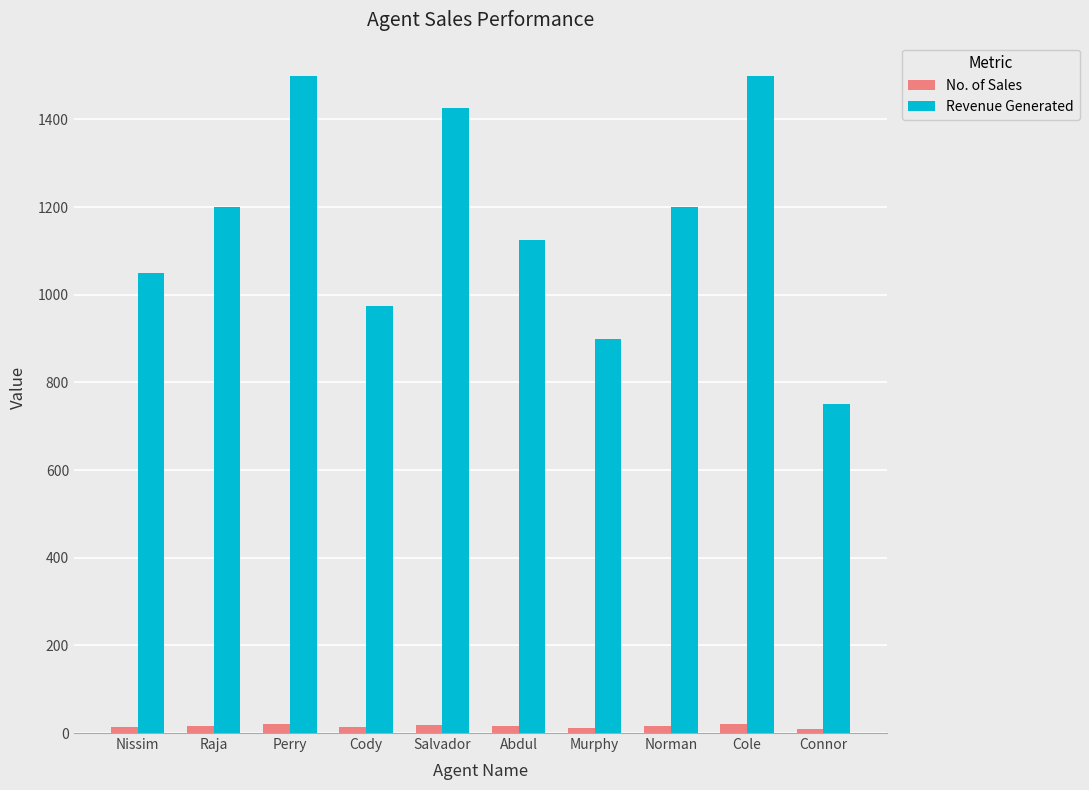

What is the minimum value for Revenue Generated?

750